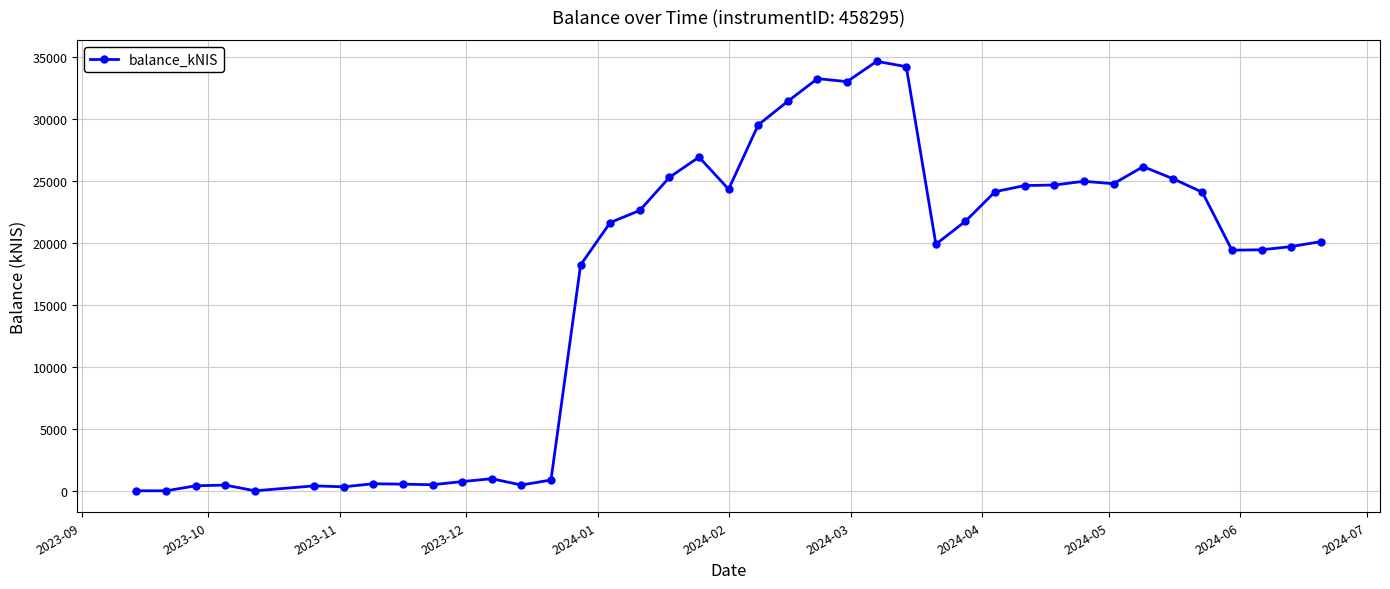

What is the average value?

16512.2